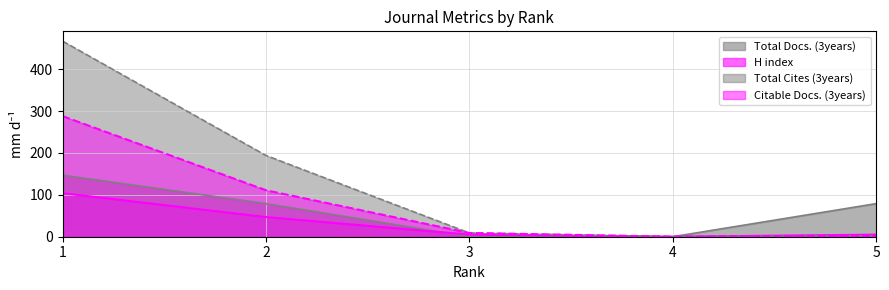

True or false: Total Cites (3years) and Citable Docs. (3years) intersect in this chart.

False